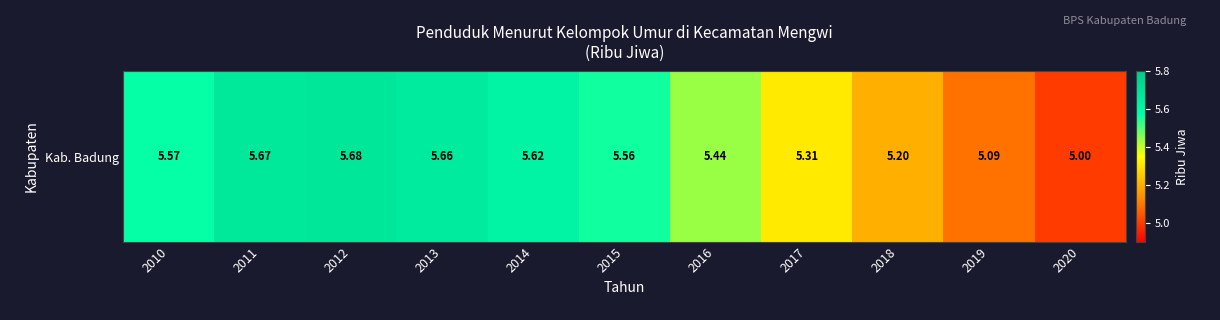

Rank the categories by value from lowest to highest.

2020, 2019, 2018, 2017, 2016, 2015, 2010, 2014, 2013, 2011, 2012